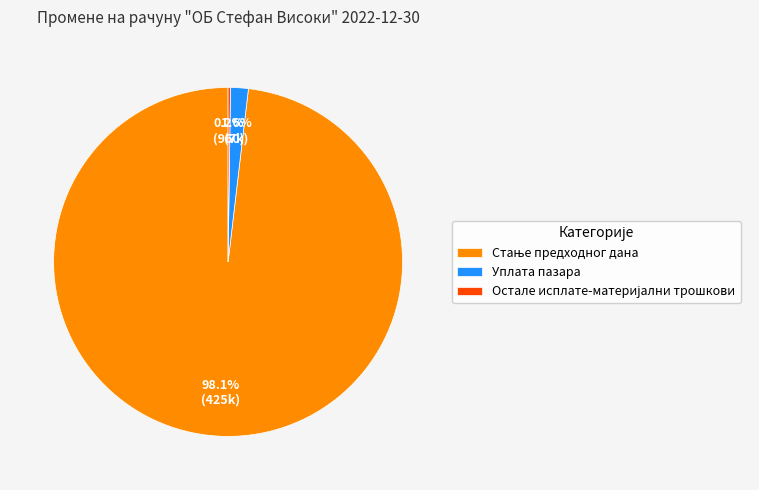

To the nearest percent, what is the difference between the largest and smallest slice percentages?

98%